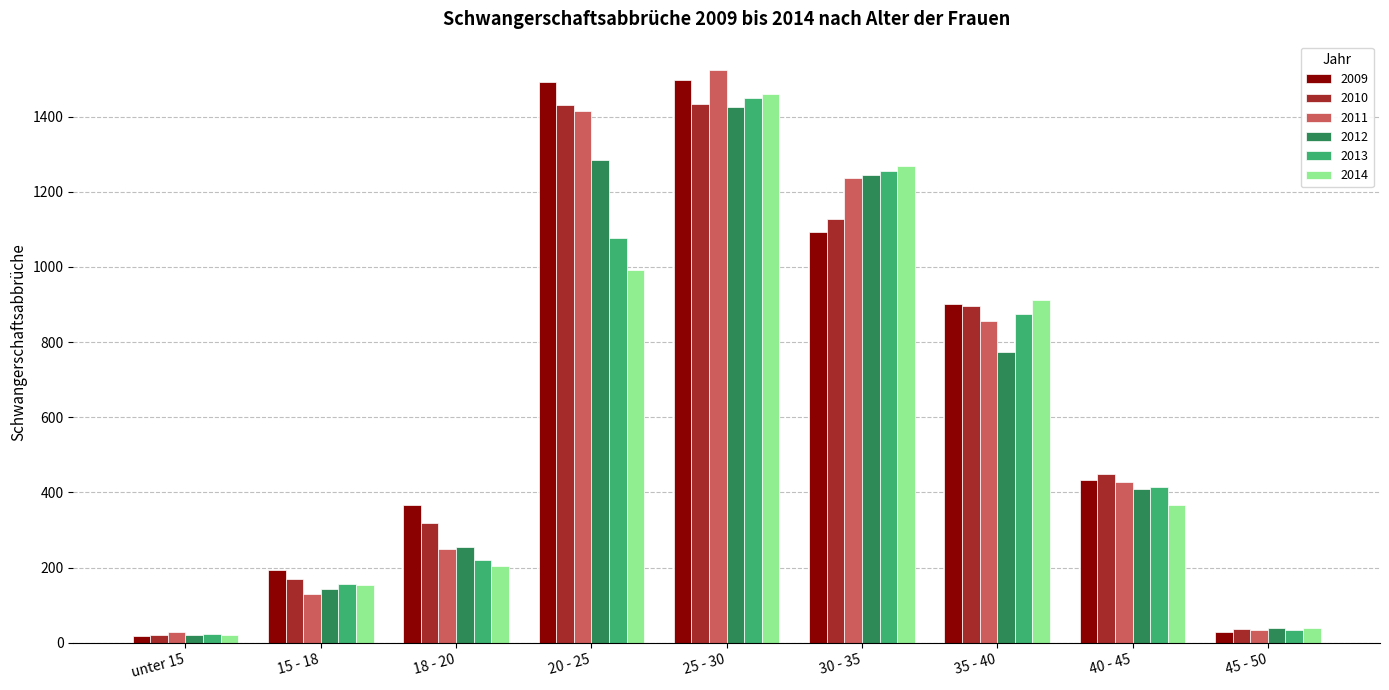

Is it true that 2014 equals 205 at 18 - 20?

True